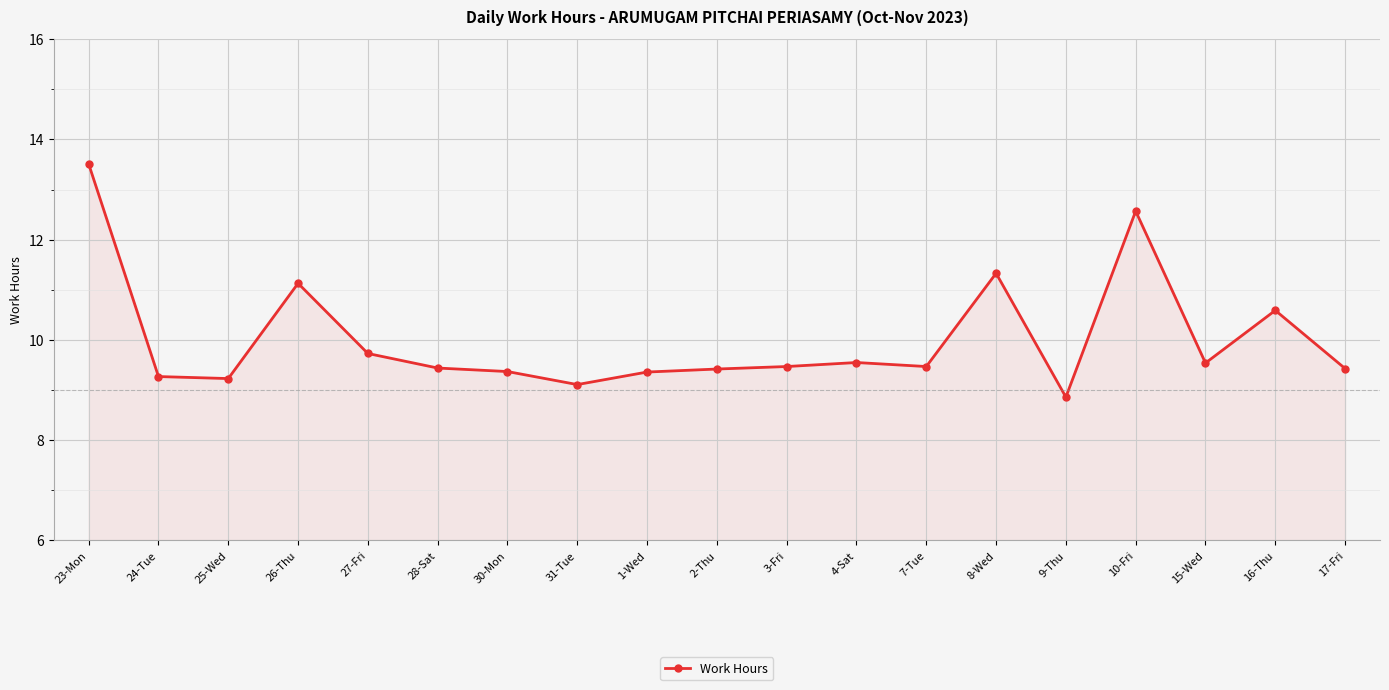

True or false: the data has more than 0 interior local peaks.

True